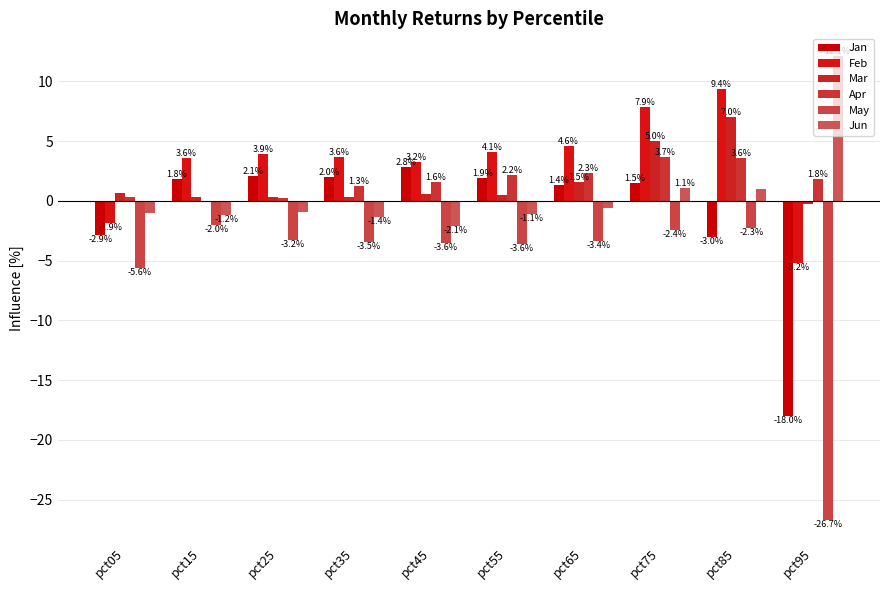

What is the average value of the Jan series?

-1.0